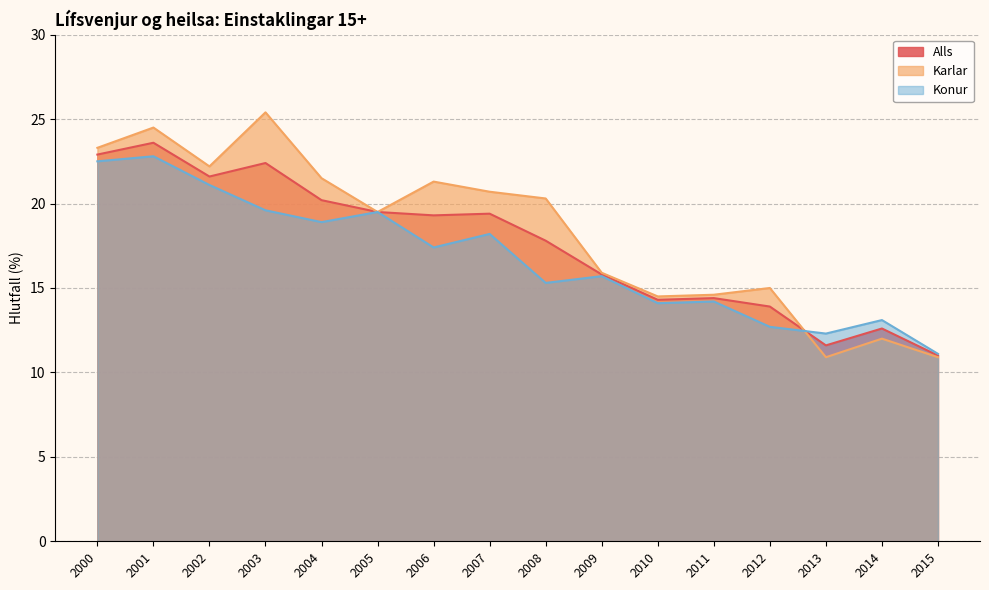

How many data points does each series have?

16